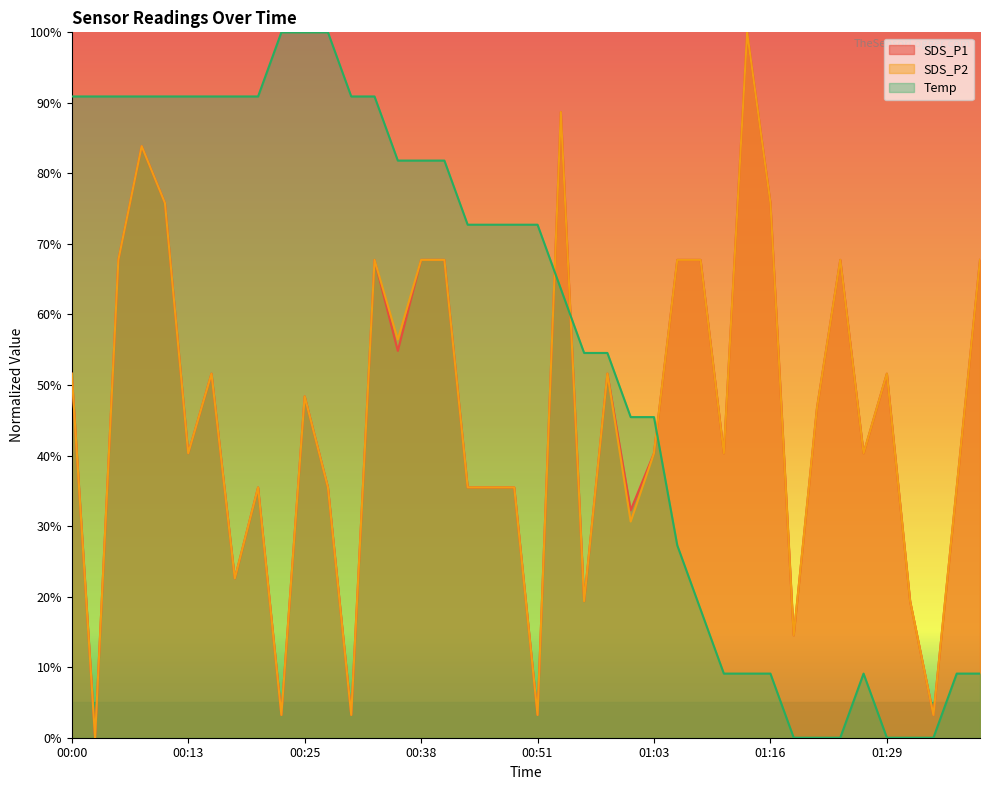

List the series in order of their peak value, highest first.

SDS_P1, SDS_P2, Temp